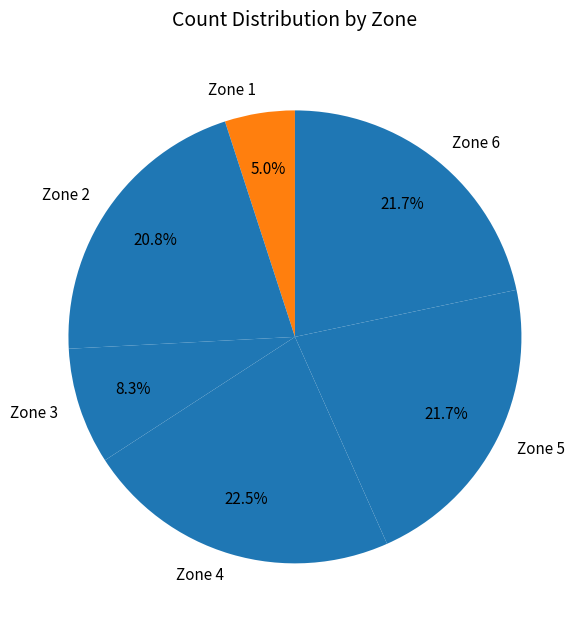

Does Zone 5 represent more than half of the total?

No